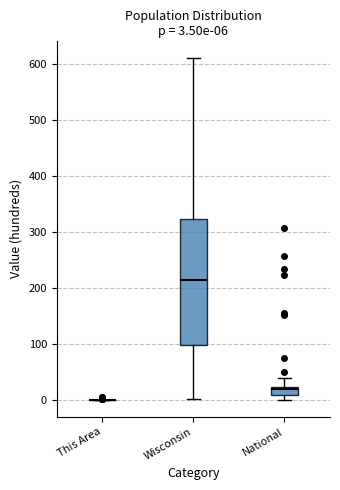

Comparing the boxes themselves (not the whiskers), which one is the tallest?

Wisconsin